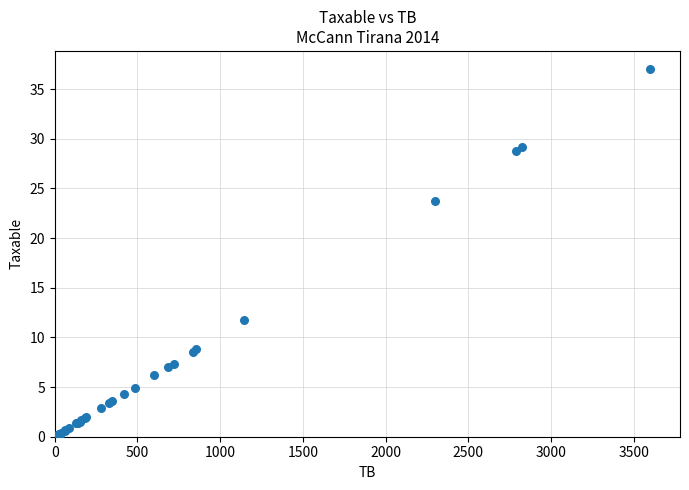

What Y value in the scatter plot is closest to 18?

23.7